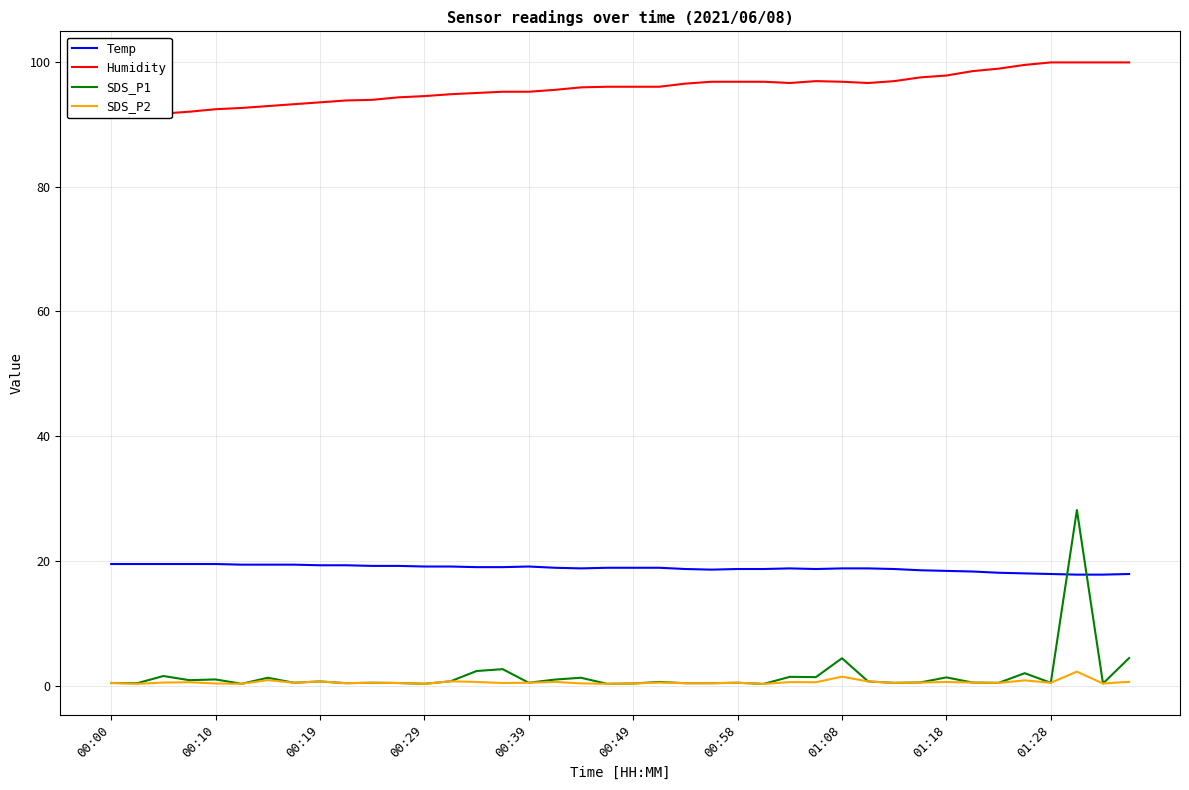

Which series ends up on top after the final intersection of Temp and SDS_P1?

Temp